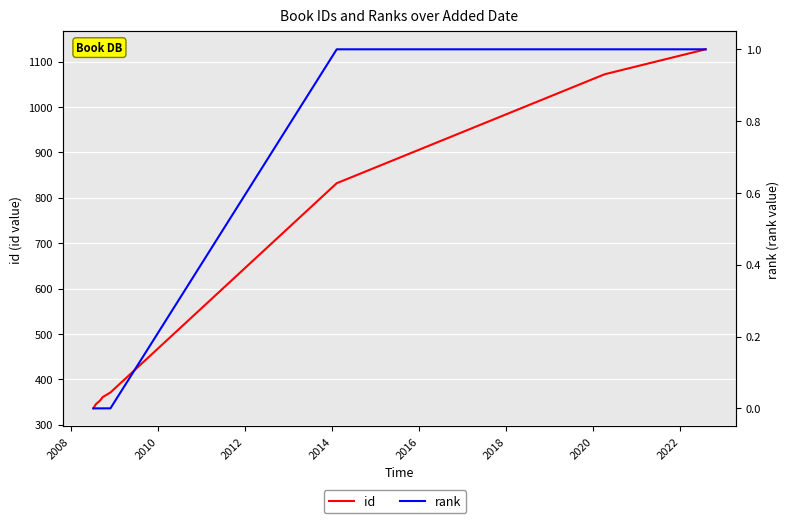

Which series has the largest range (max minus min)?

id